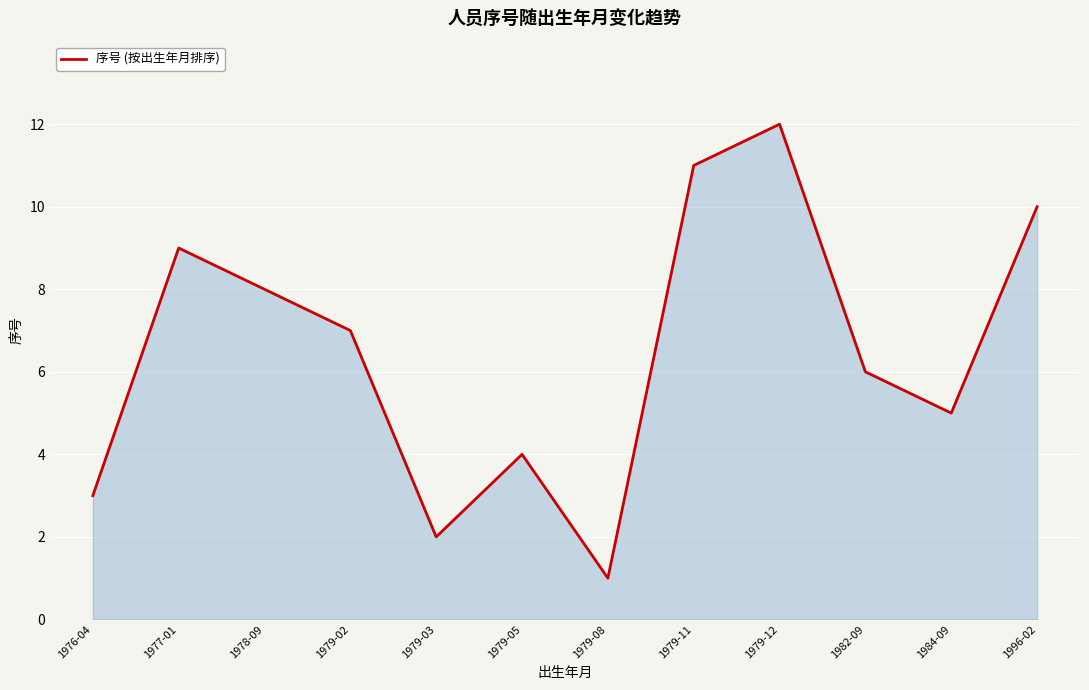

Where is the first local minimum?

1979-03